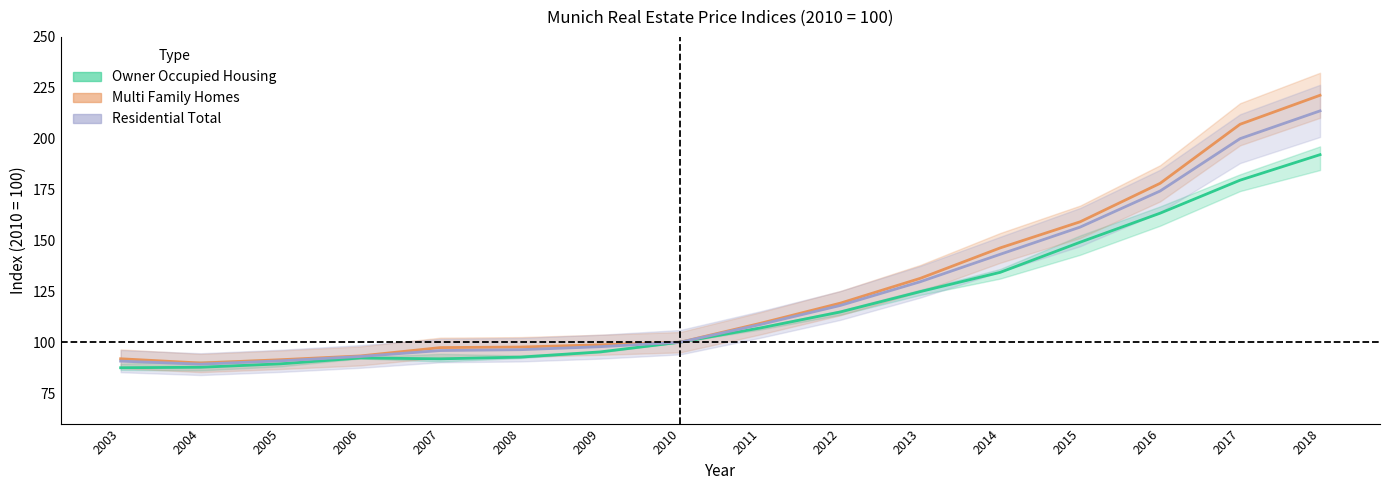

At which category does the chart reach its peak across all series?

2018